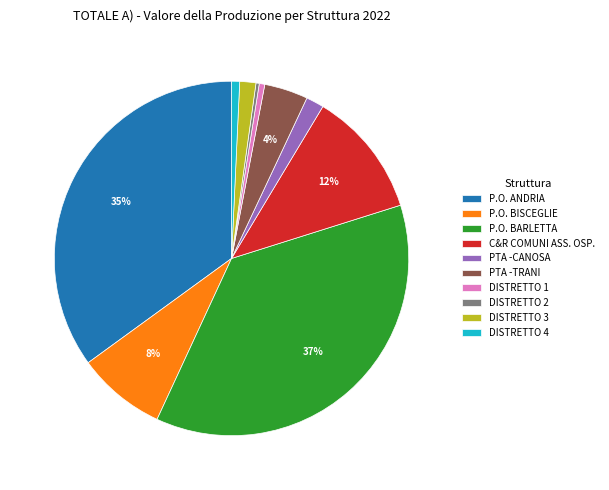

Count the number of slices in the pie.

10